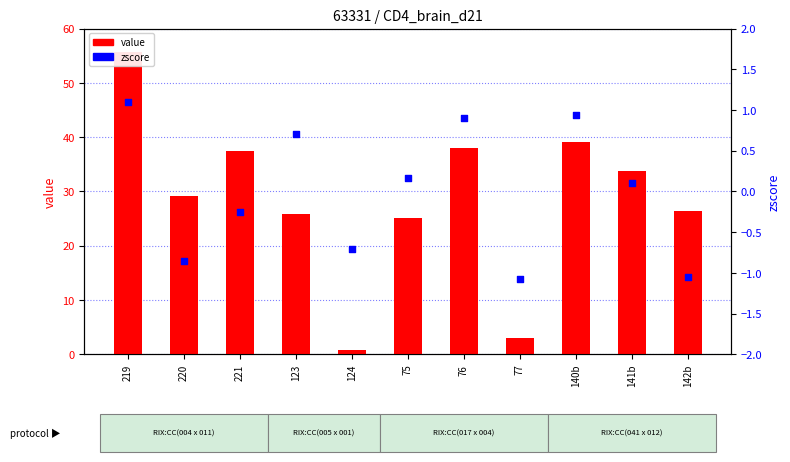

Which series has the largest total across all categories?

value